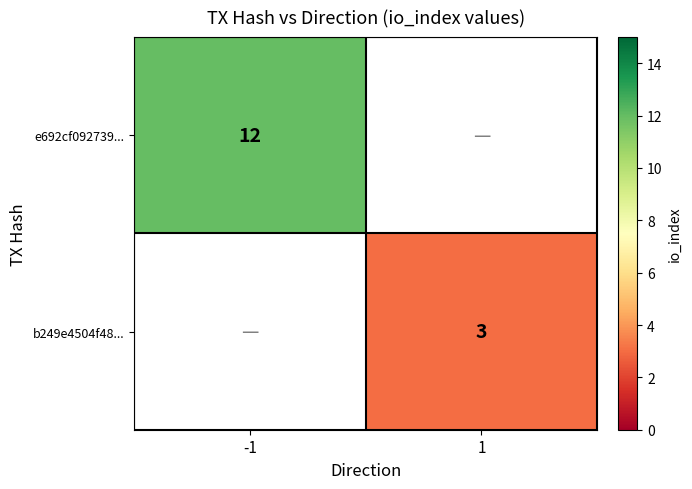

Is it true that b249e4504f48... equals 5.3 at 1?

False